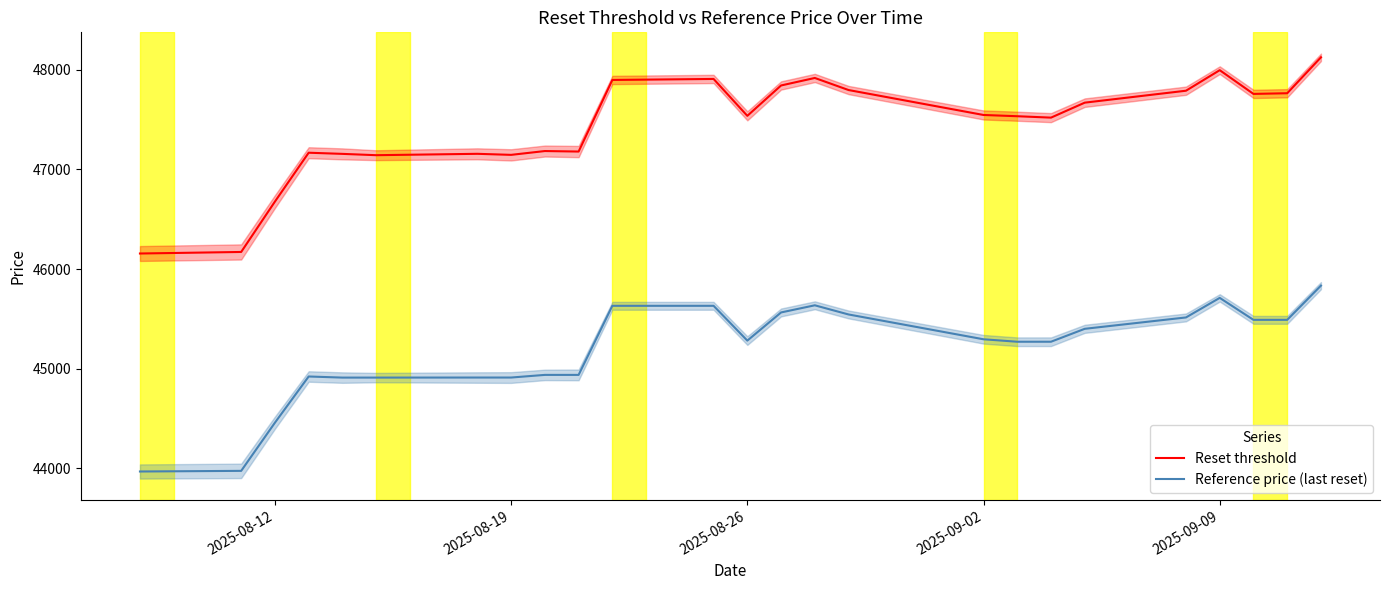

What is the lowest value of the Reset threshold series?

46156.7